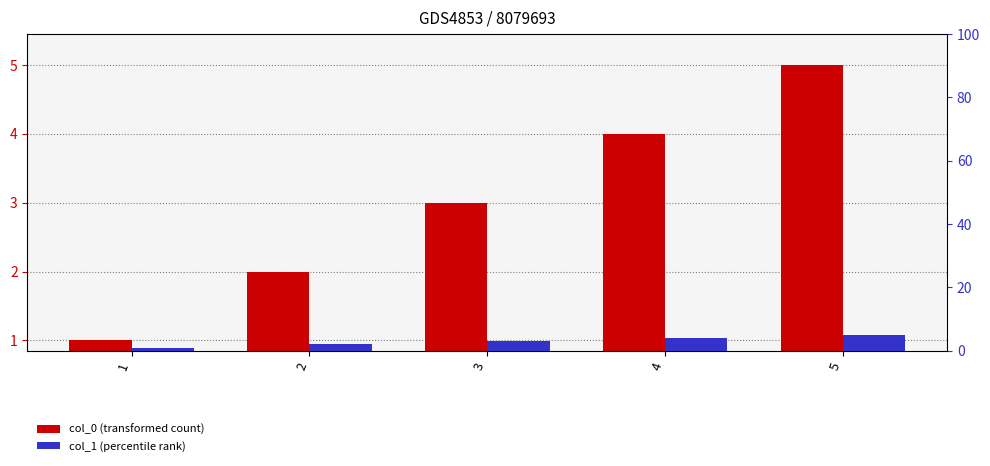

True or false: col_0 has a value of 3 at 5.

False